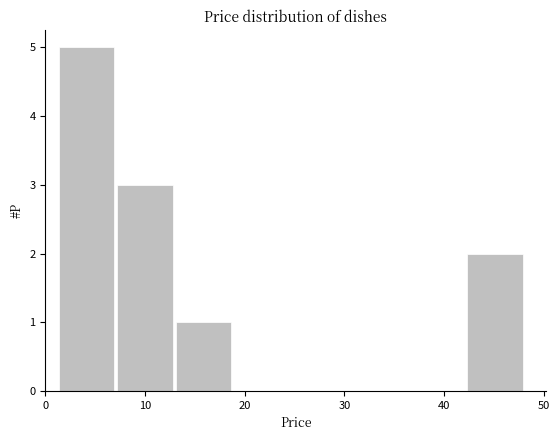

Reading left to right, transcribe this chart: for each bar, give the range it covers on the x-axis and its height. Neither the bar edges nor the heights are printed on the chart, so give them approximately, as read against the axes.

1 to 7: 5
7 to 13: 3
13 to 19: 1
19 to 25: 0
25 to 30: 0
30 to 36: 0
36 to 42: 0
42 to 48: 2